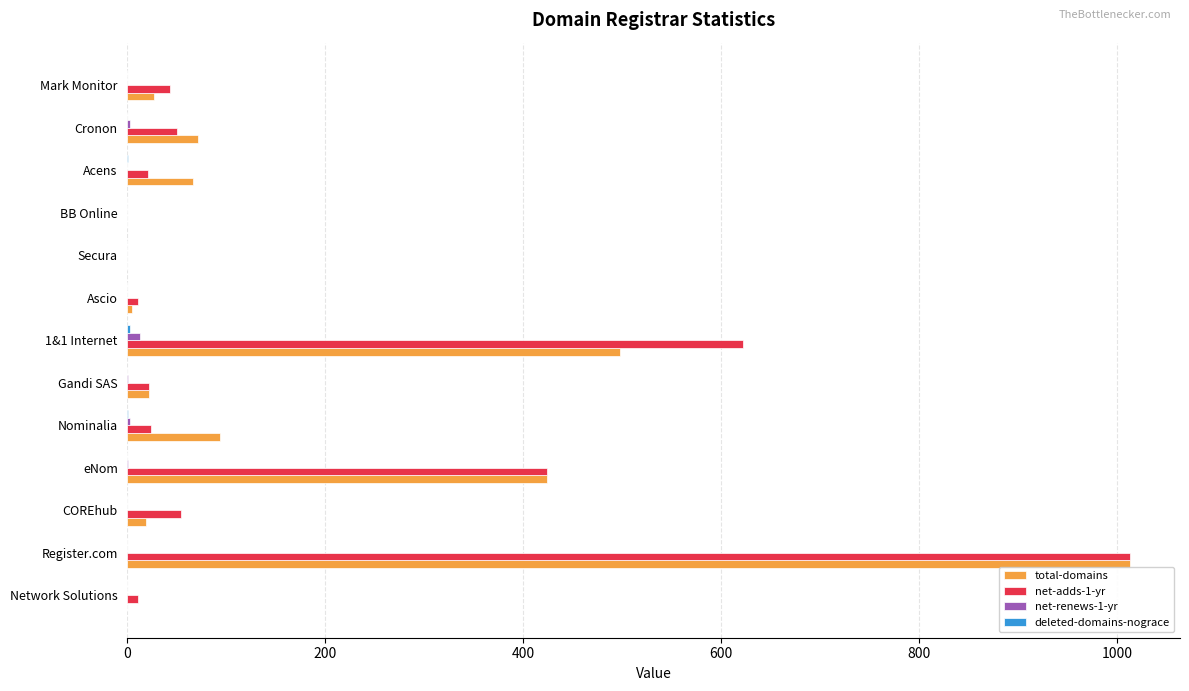

What is the total value across all series at Register.com?

2026